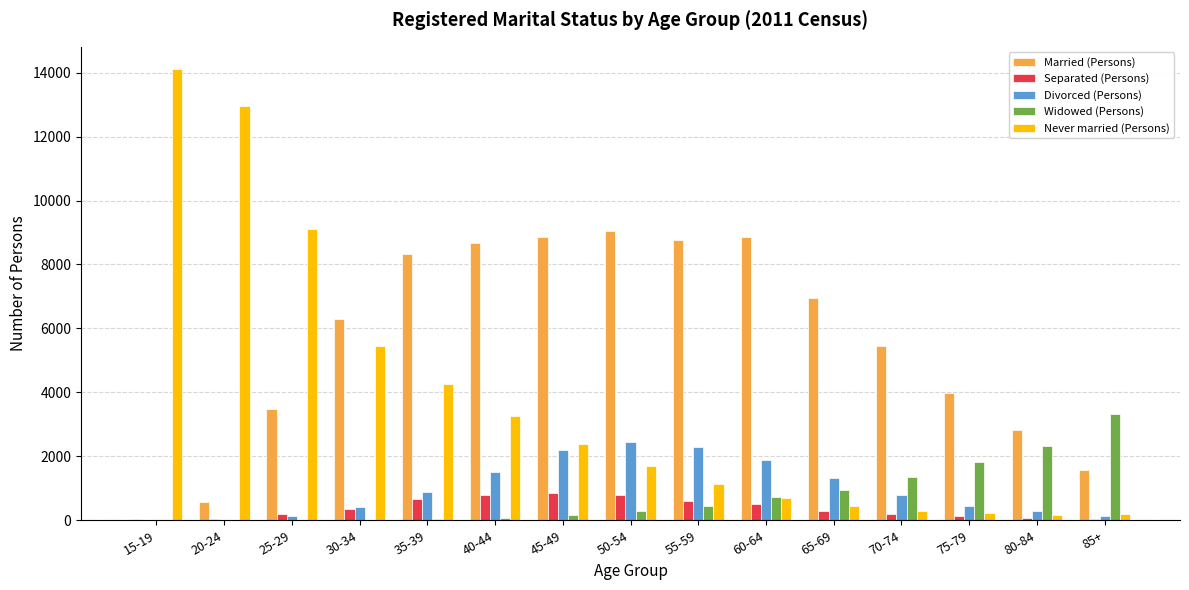

What are all the series names shown in the legend?

Married (Persons), Separated (Persons), Divorced (Persons), Widowed (Persons), Never married (Persons)